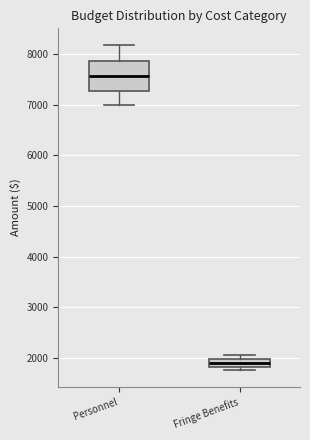

Where is the upper edge of the box for Fringe Benefits on the y-axis? The values are not printed on the chart, so give them approximately, as read against the axis.

2000